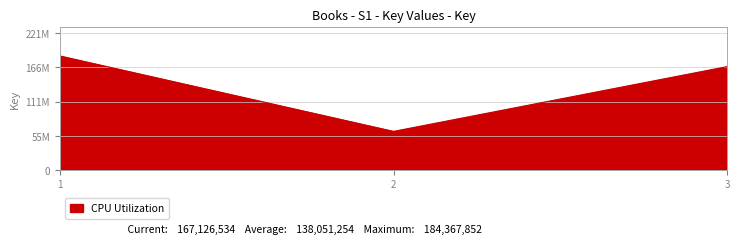

True or false: the data shows 62259376 at 2.

True